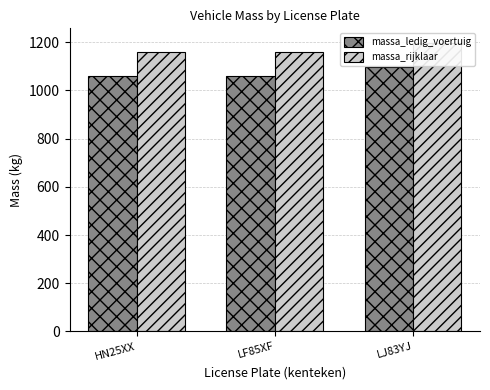

At which label does massa_ledig_voertuig reach its peak?

LJ83YJ